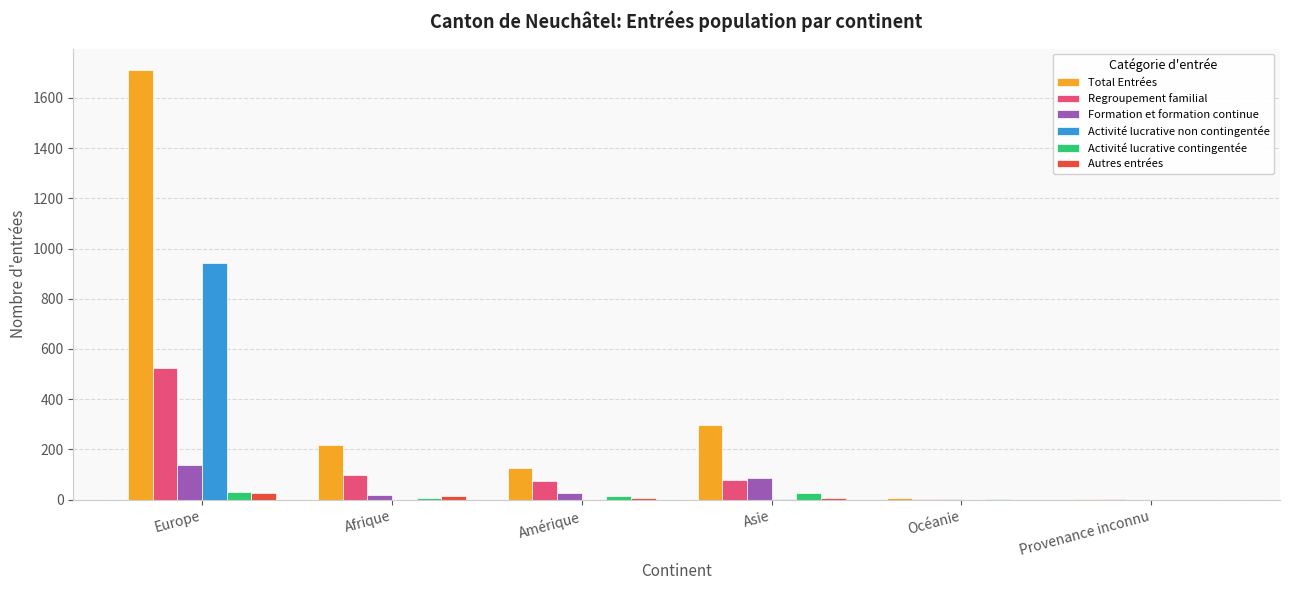

Are the bars horizontal?

No